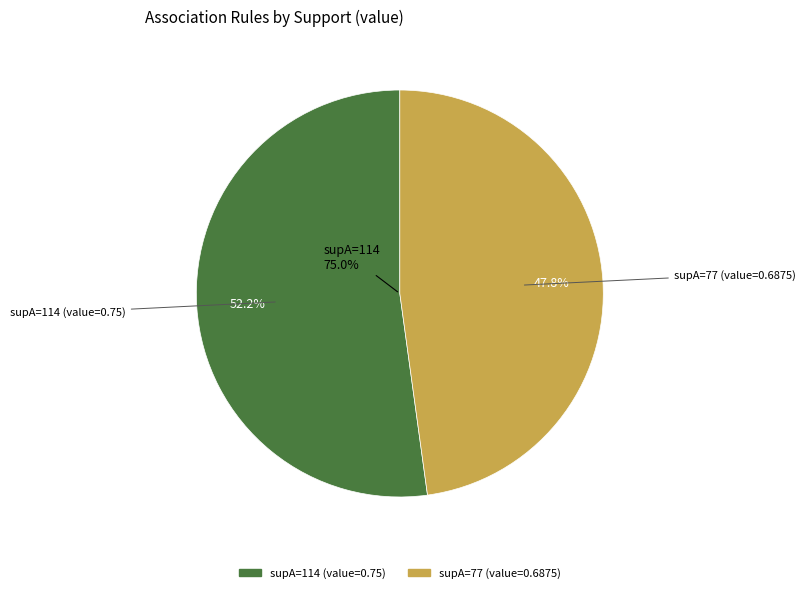

Is it true that 77 is 48% of the pie?

True